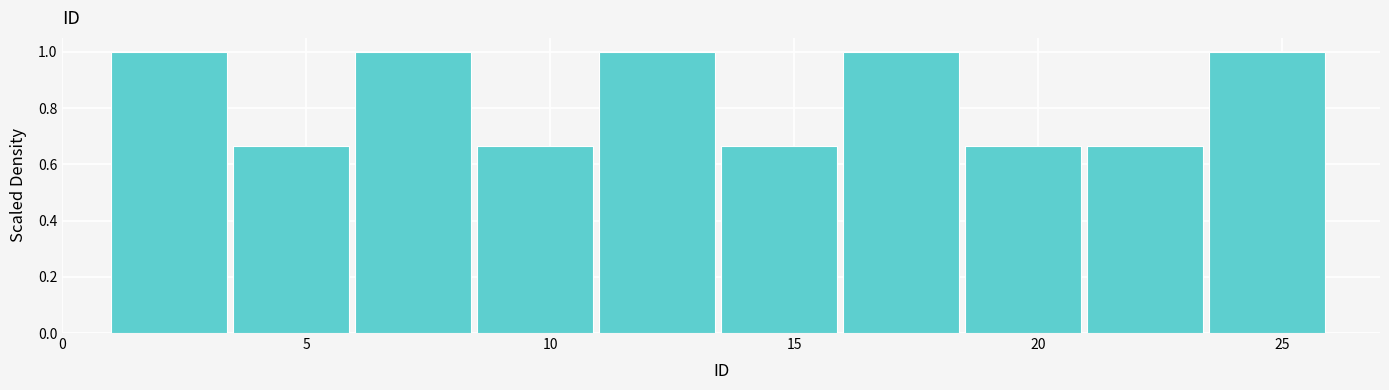

How tall is the bar that spans 18.5 to 21.0 on the x-axis? The values are not printed on the chart, so give them approximately, as read against the axis.

0.66